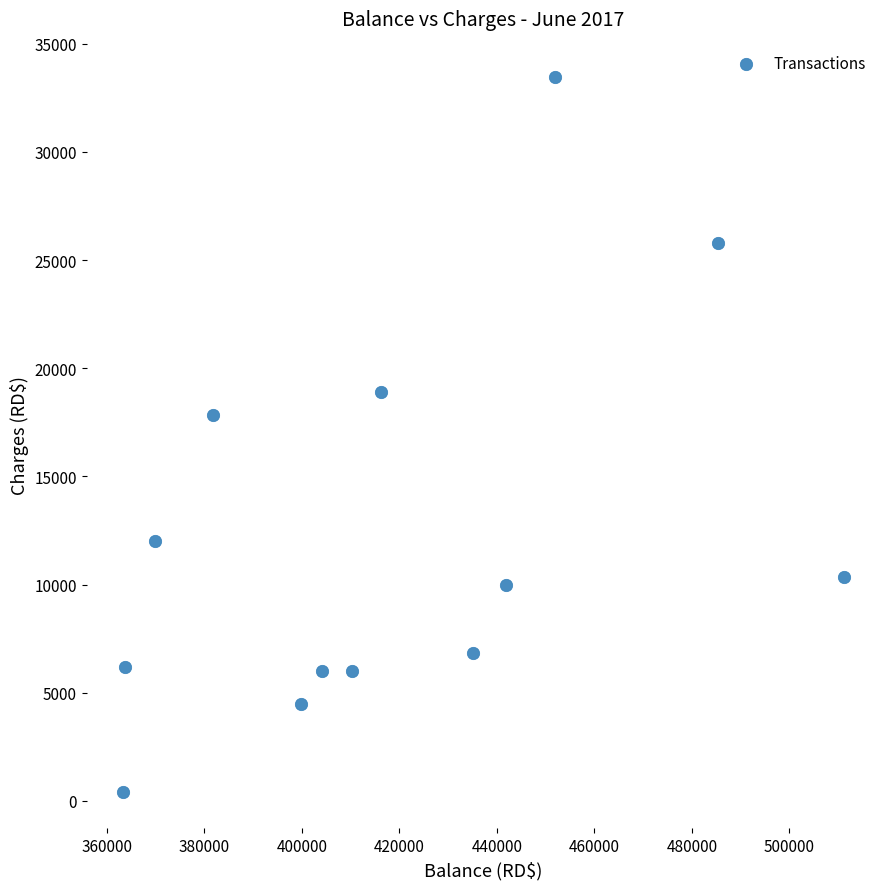

What Y value in the scatter plot is closest to 16916?

17851.5